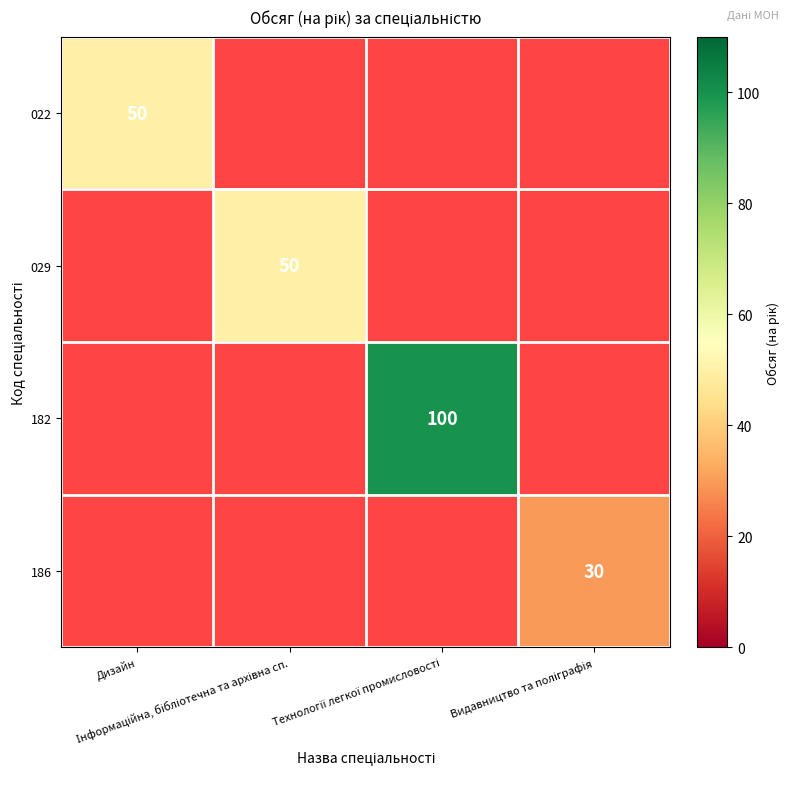

What is the lowest value of the 022 series?

50.0